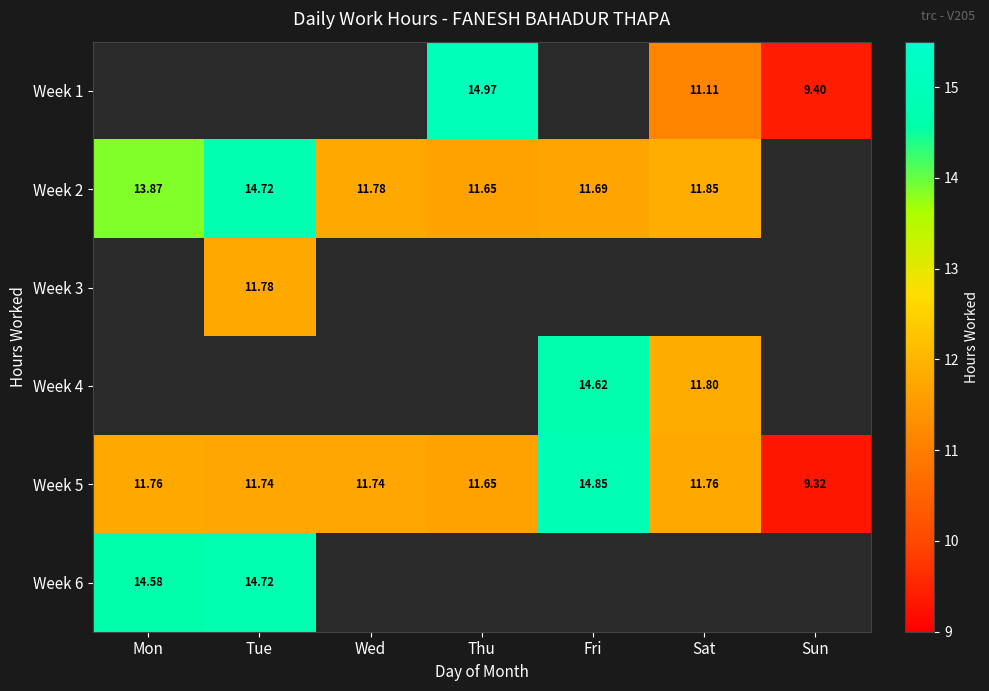

Is the value of Week 6 at Tue greater than the value of Week 1 at Sat?

Yes